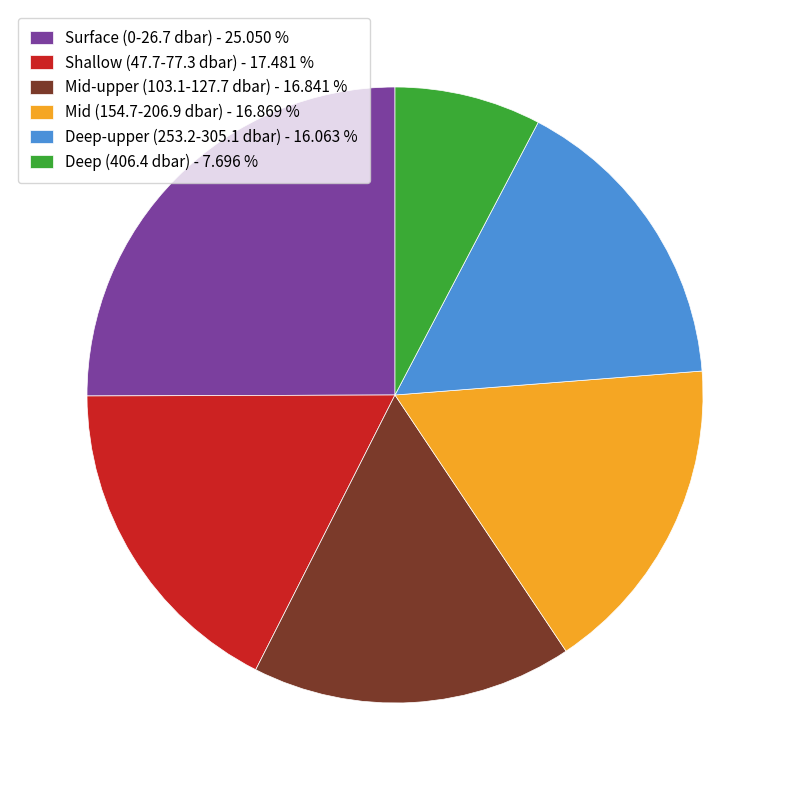

Is there any slice that represents more than half of the pie?

No